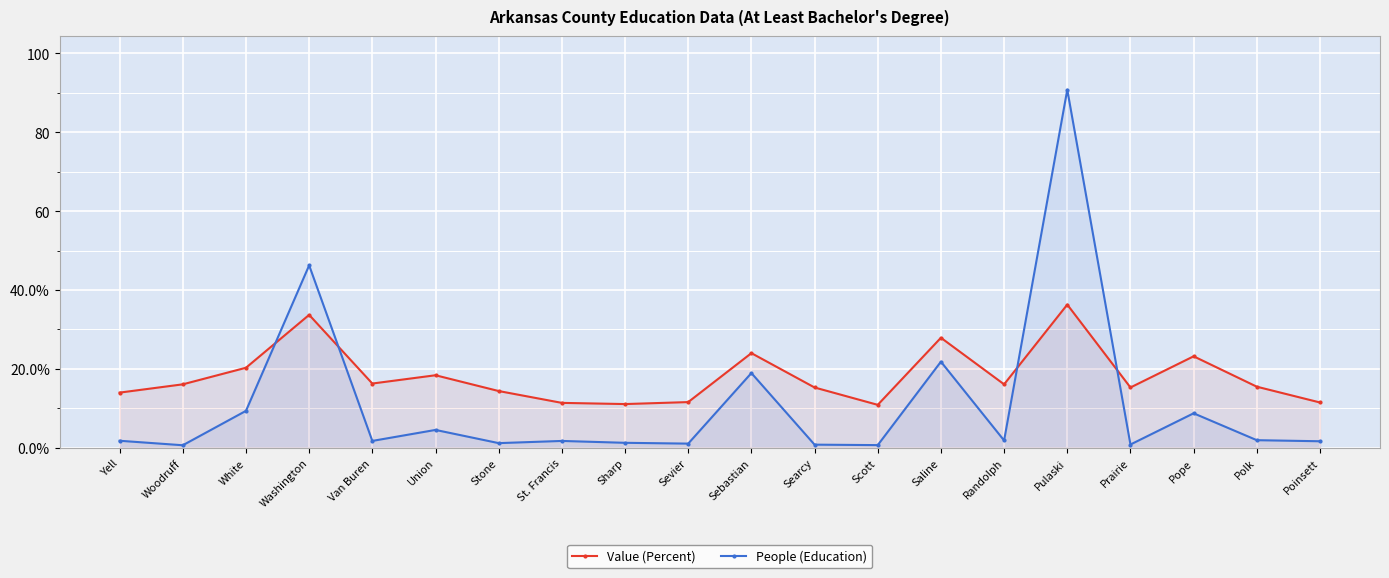

What is the label of the 3rd point from the right?

Pope